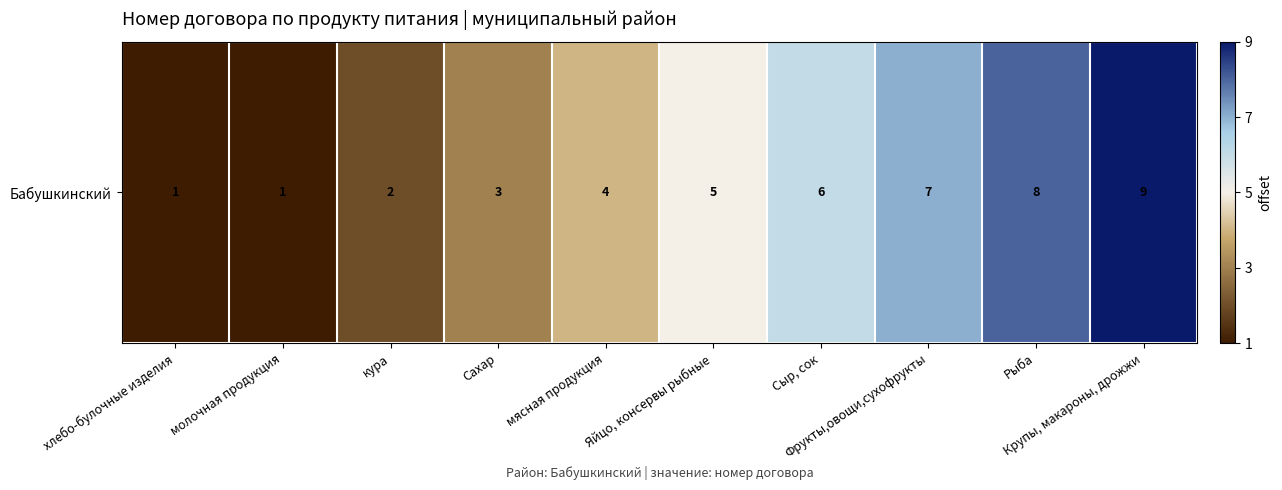

How many series are shown in this chart?

1